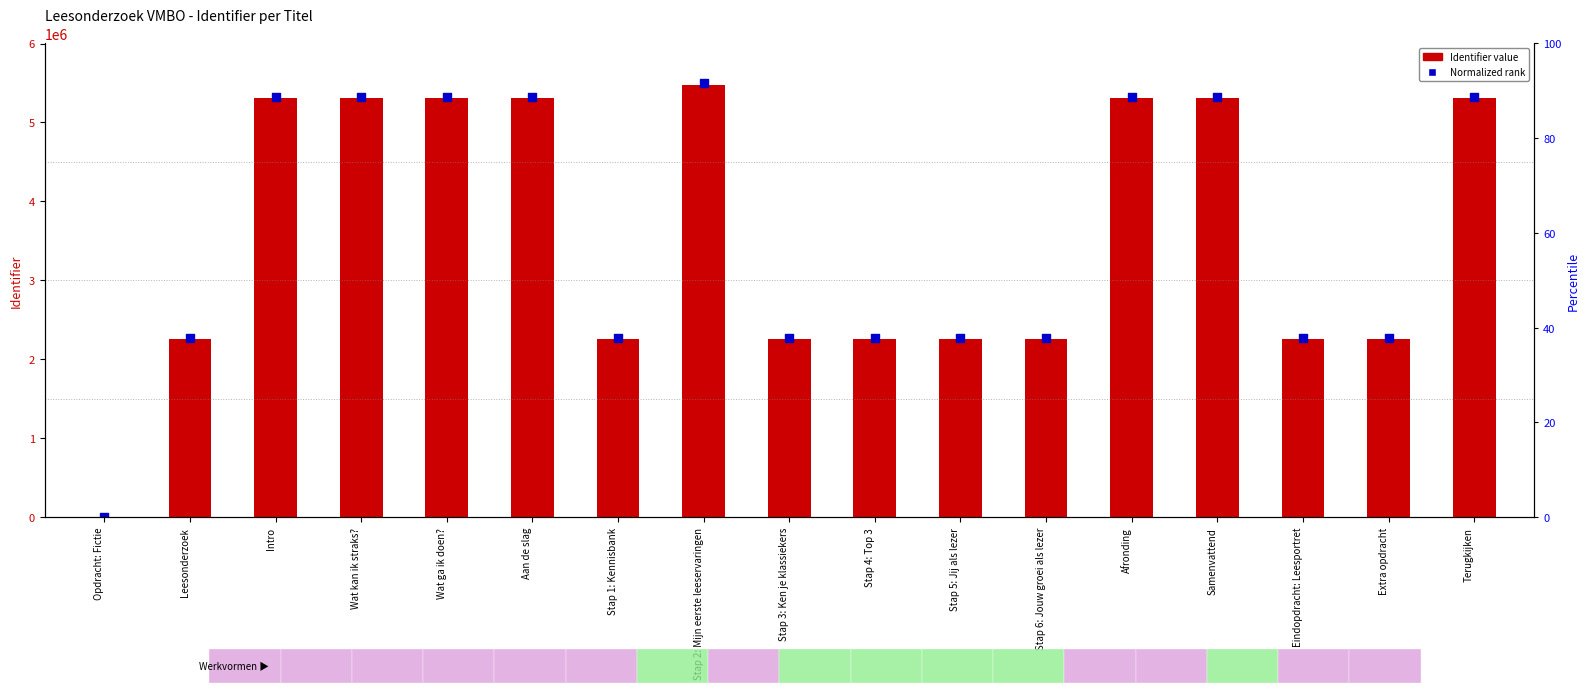

Is the value of Normalized rank at Terugkijken greater than the value of Identifier at Terugkijken?

Yes